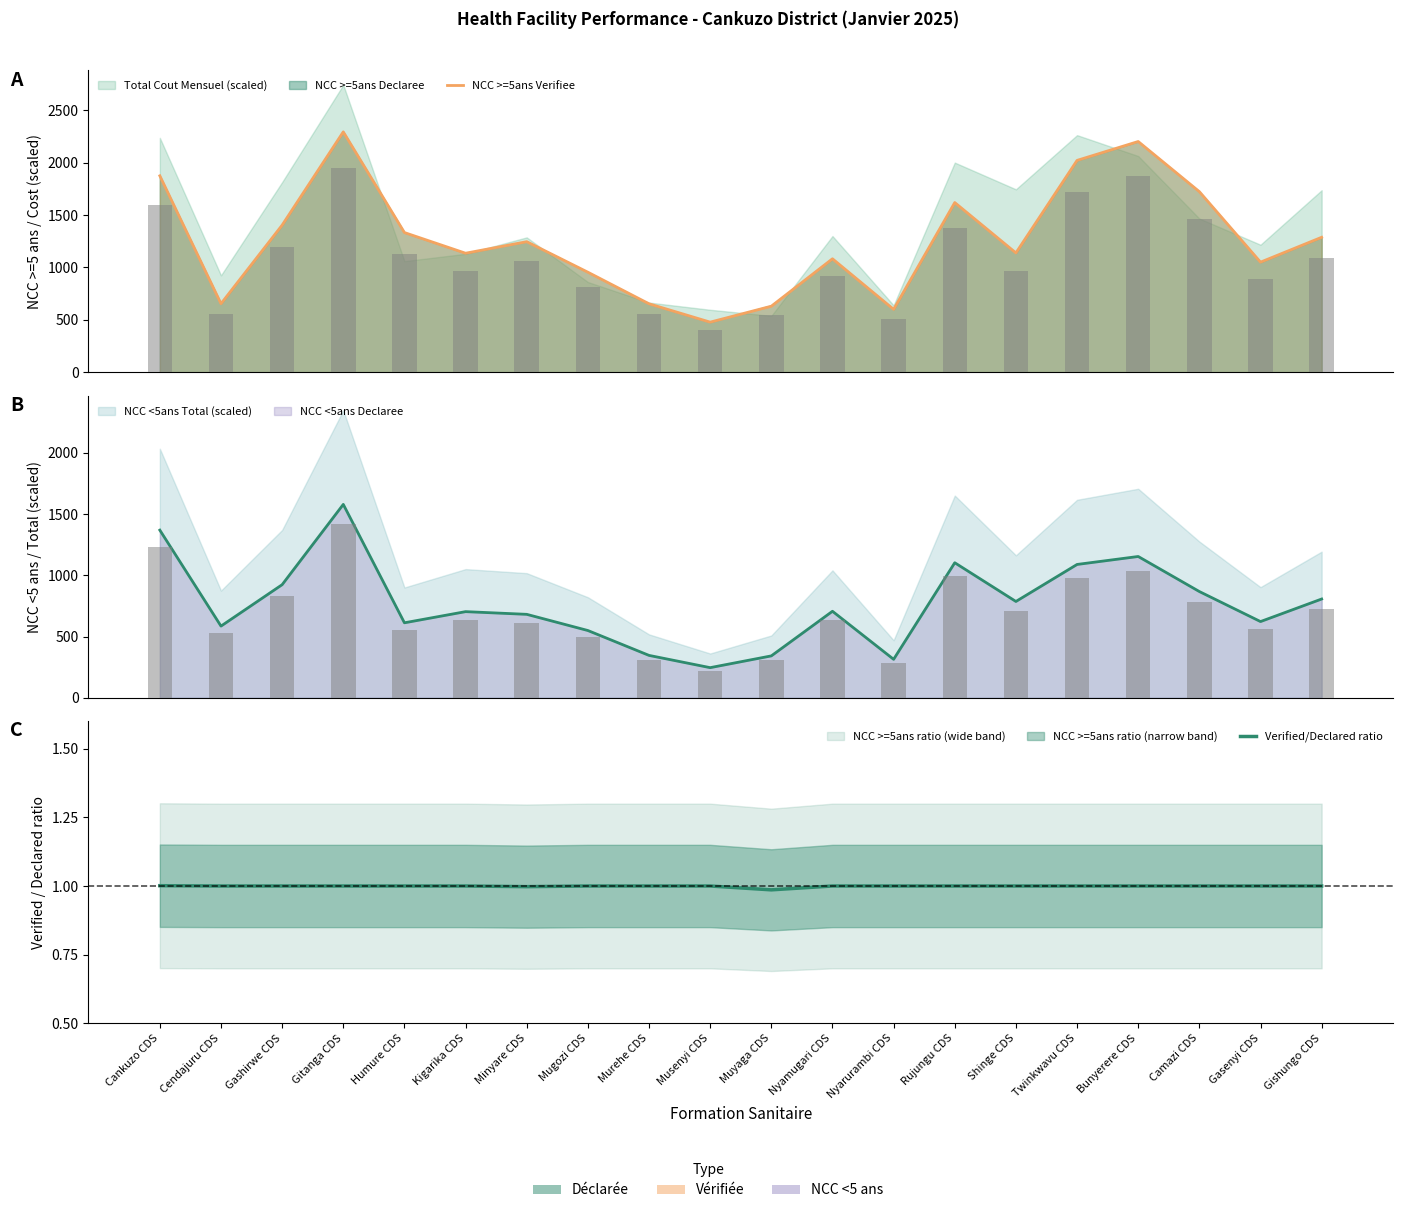

What is the sum of all NCC >=5ans Verifiee values?

25386.0